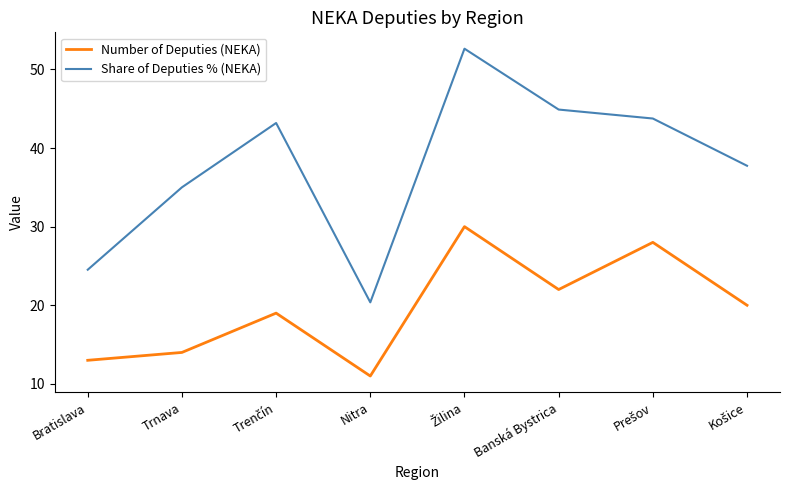

What is the maximum value shown in the chart?

52.6